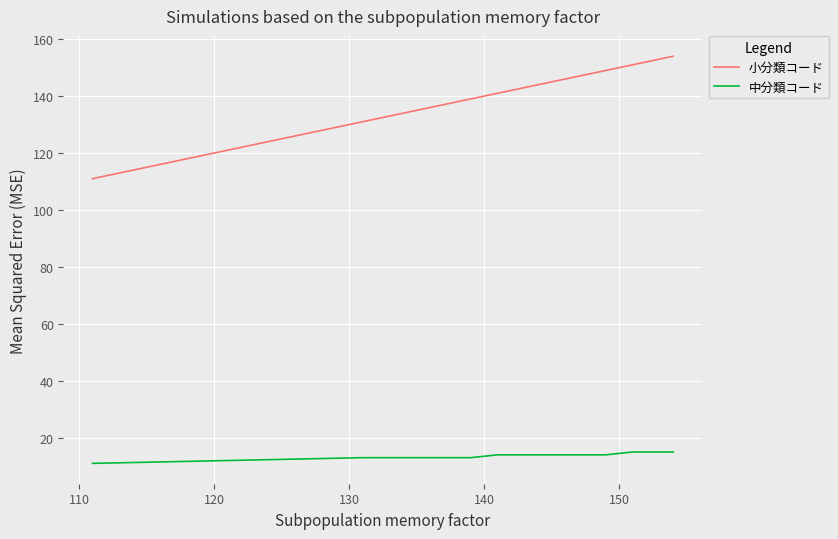

Rank the series by their average value, from lowest to highest.

中分類コード, 小分類コード